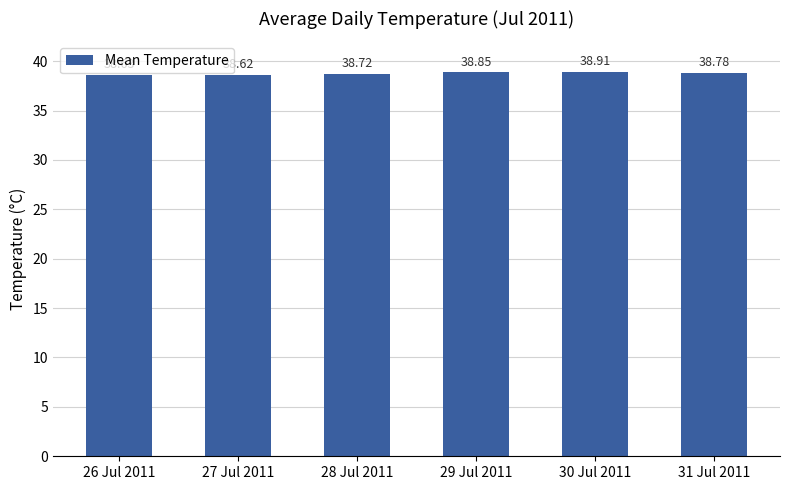

What is the difference between the values at 30 Jul 2011 and 29 Jul 2011?

0.1